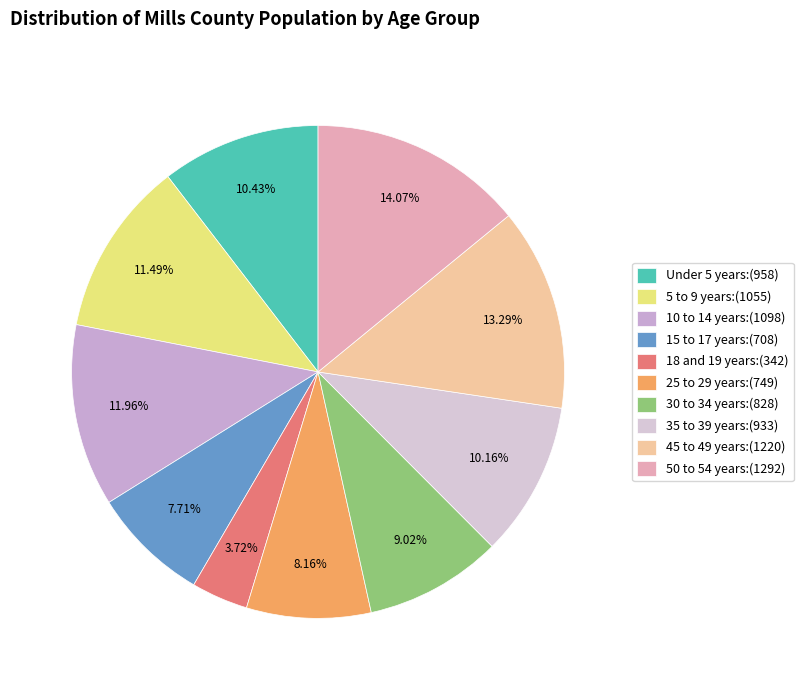

To the nearest percent, what is the average slice percentage?

10%